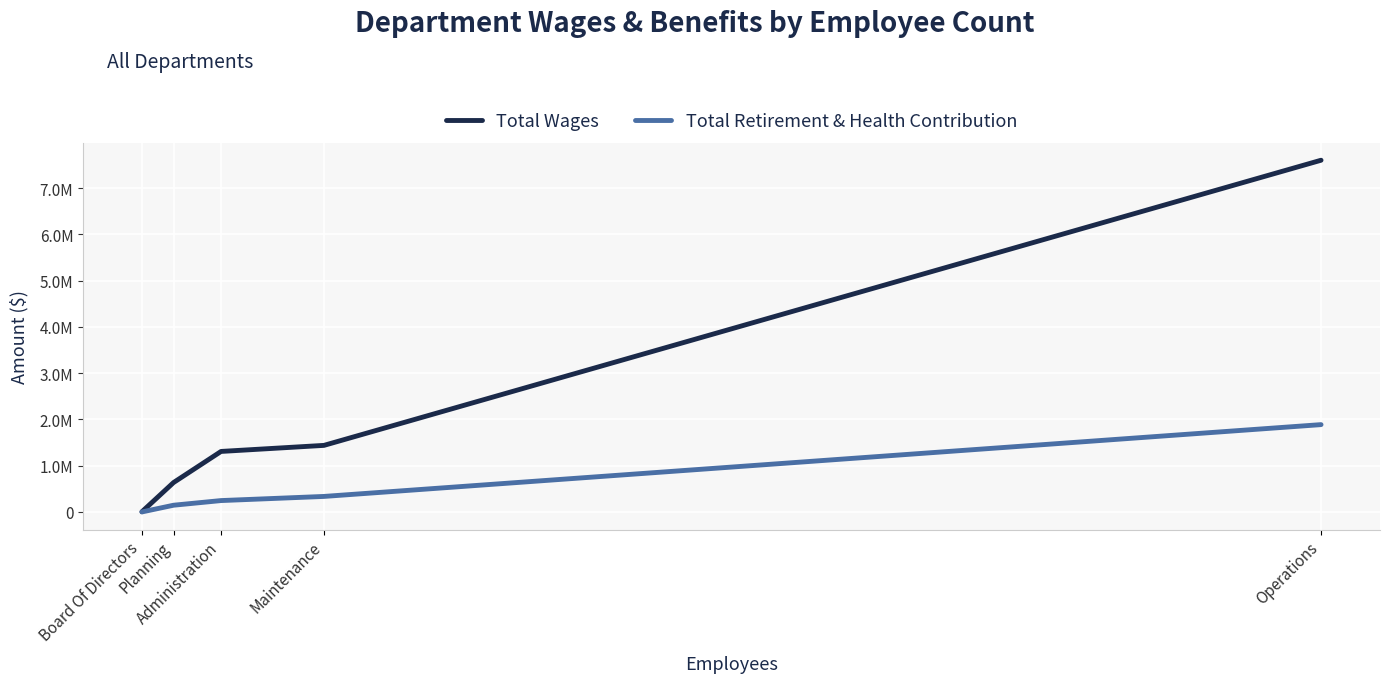

How many lines are shown in the chart?

2